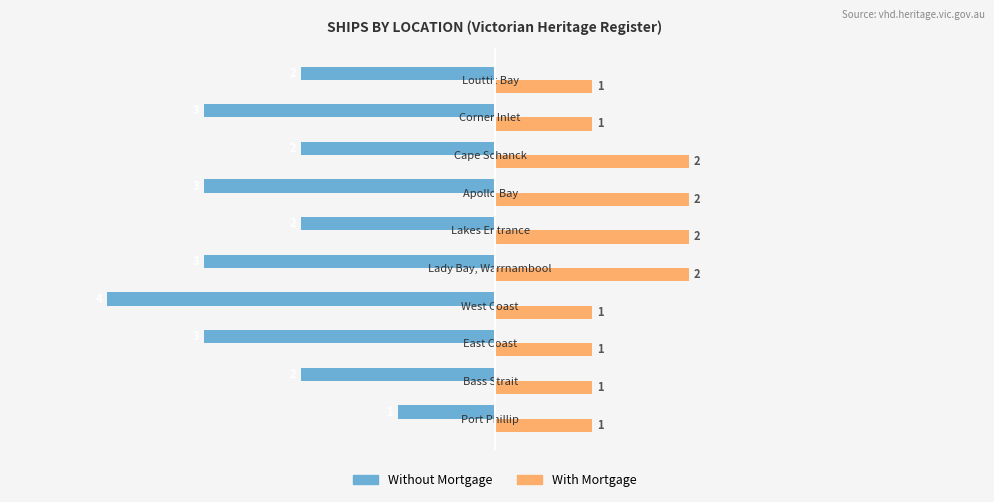

Rank the series at Lakes Entrance from lowest to highest value.

Without Mortgage, With Mortgage